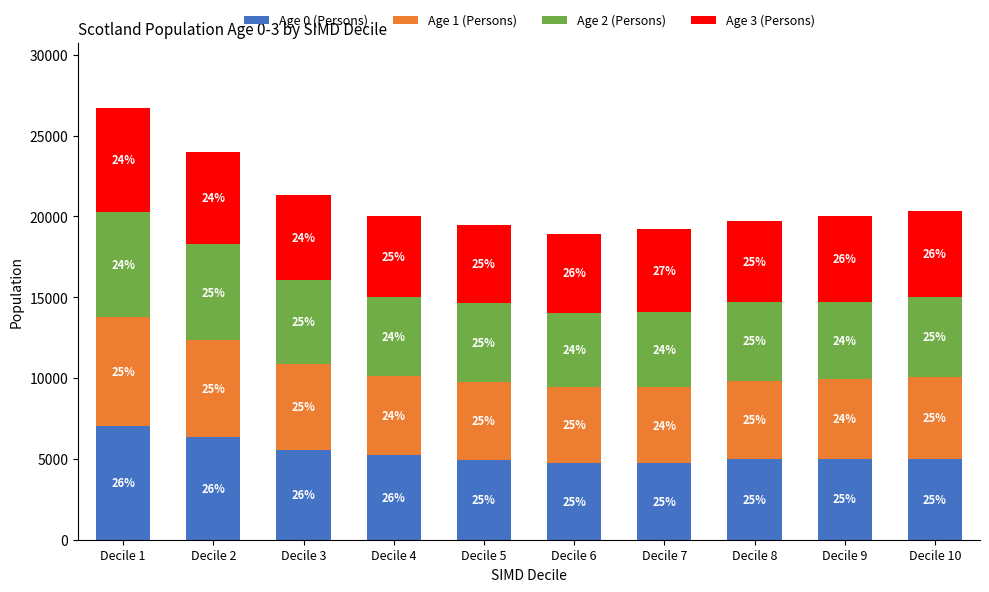

Which has a higher value, Decile 7 or Decile 8?

Decile 8